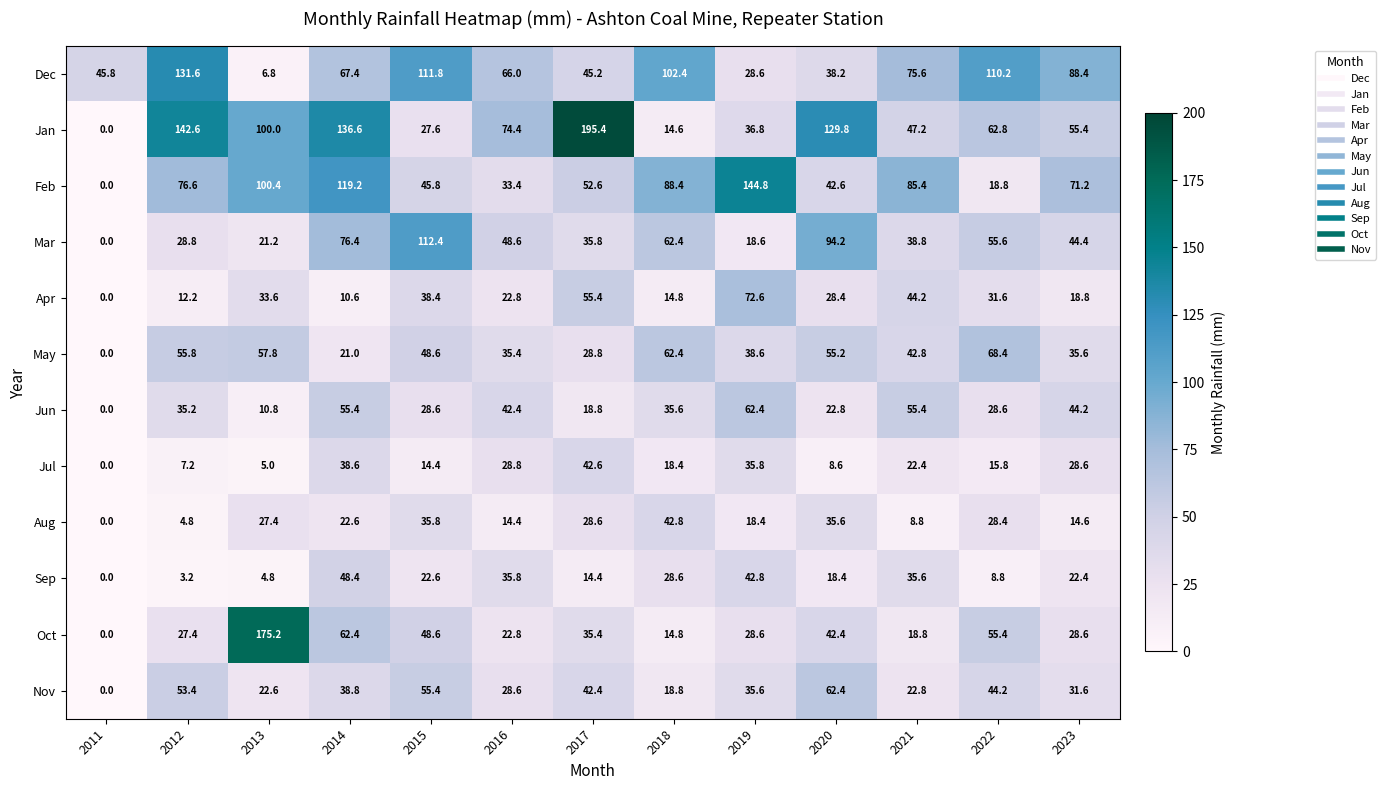

Where does the Dec series first go above 67?

2012